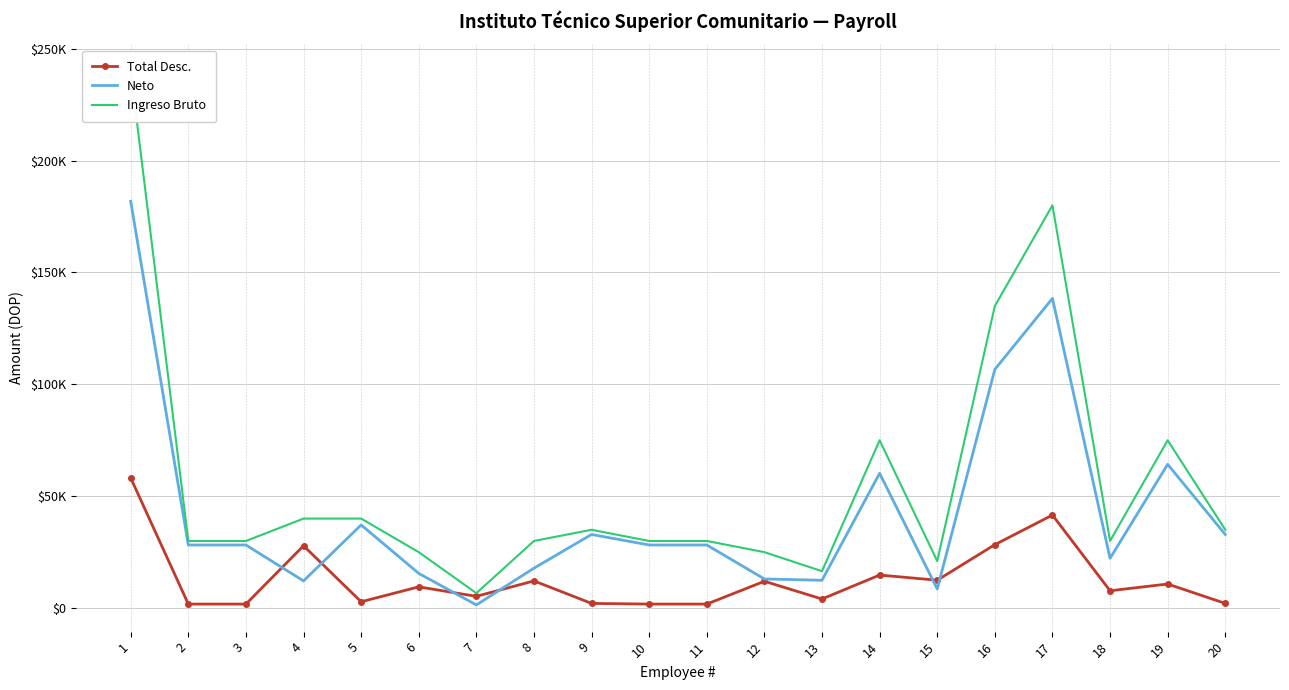

At which category does Total Desc. reach its first local peak?

4